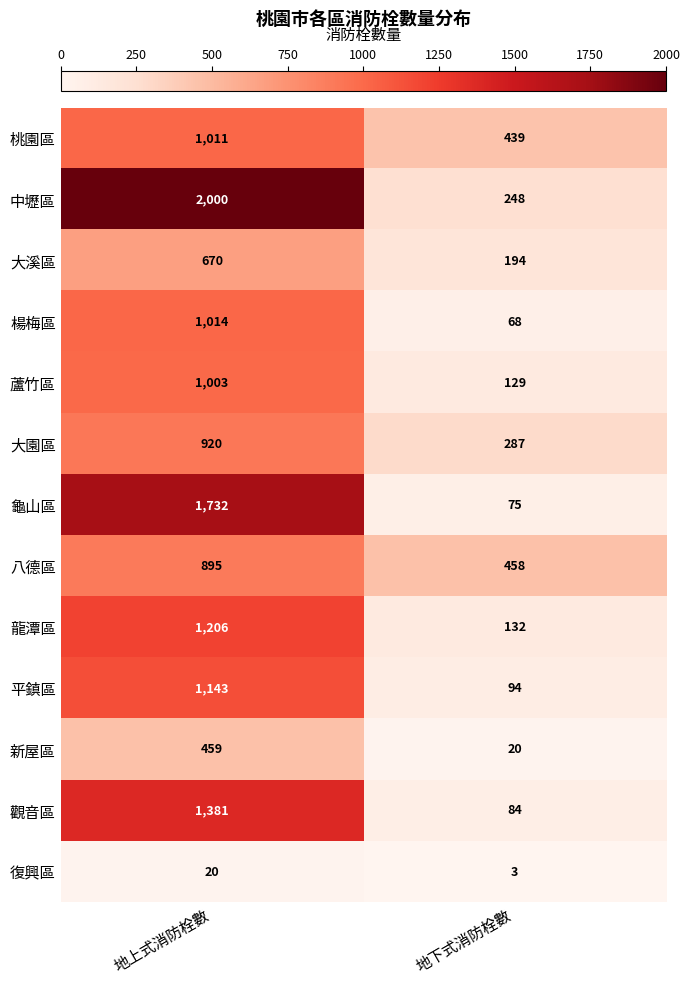

List the series in order of their peak value, highest first.

中壢區, 龜山區, 觀音區, 龍潭區, 平鎮區, 楊梅區, 桃園區, 蘆竹區, 大園區, 八德區, 大溪區, 新屋區, 復興區